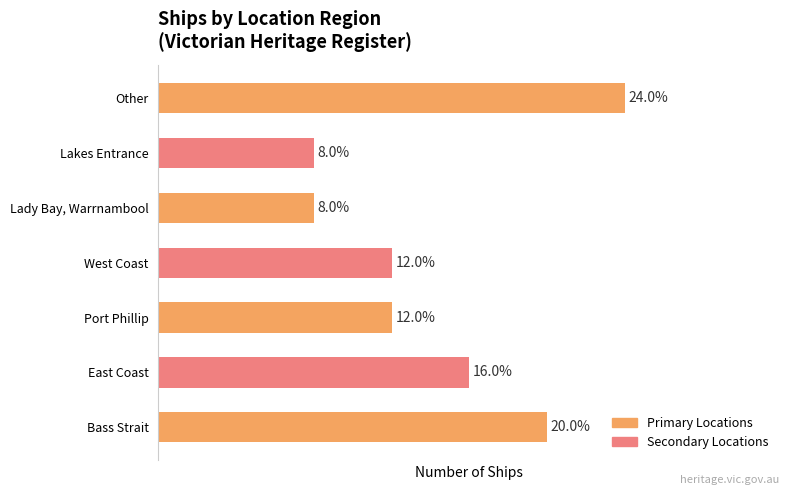

Are the bars horizontal?

Yes